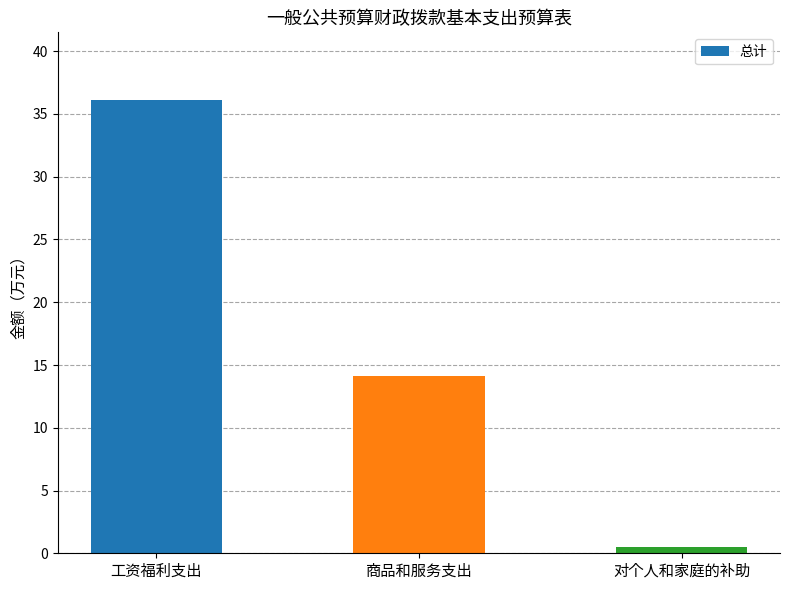

List the labels in order of value, largest first.

工资福利支出, 商品和服务支出, 对个人和家庭的补助